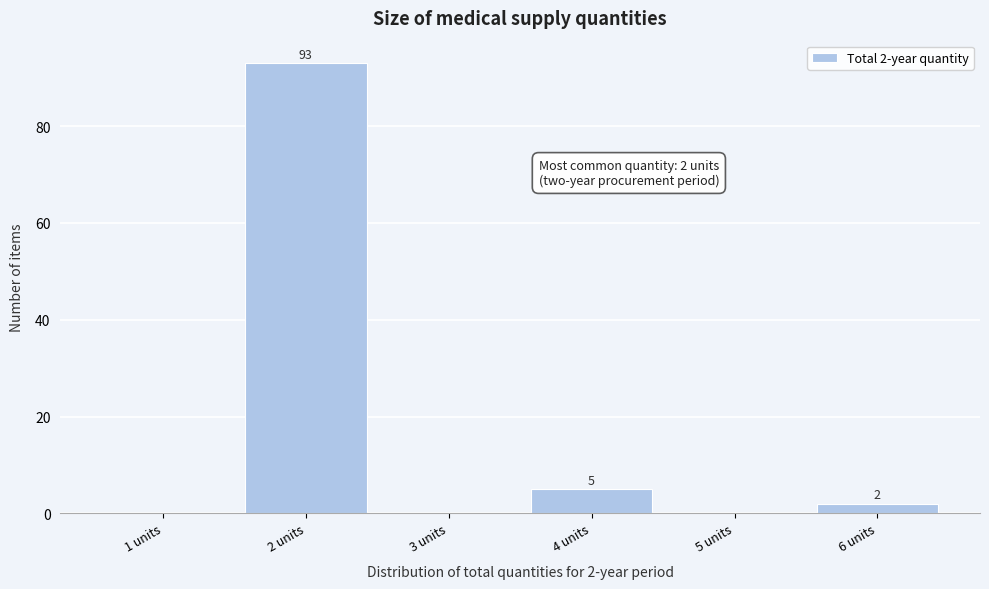

Reading left to right, list all the values displayed in this chart.

1 units=0	2 units=93	3 units=0	4 units=5	5 units=0	6 units=2